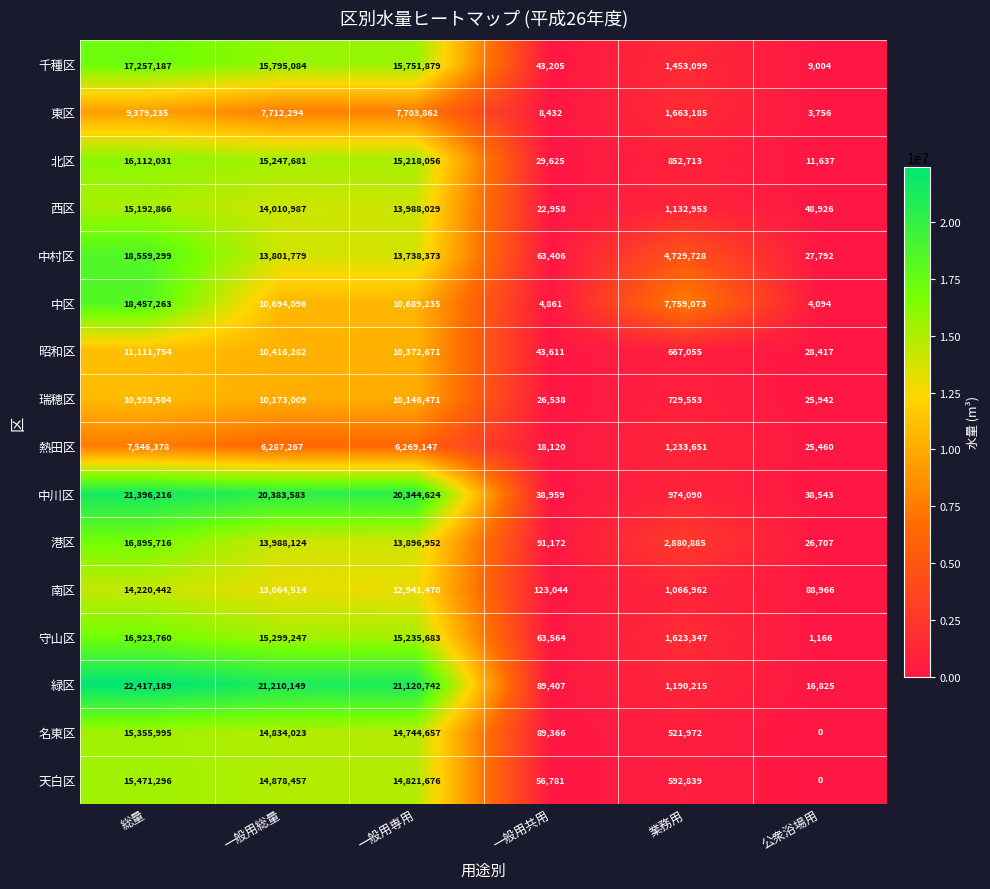

Where does the 瑞穂区 series first go above 10146471?

総量